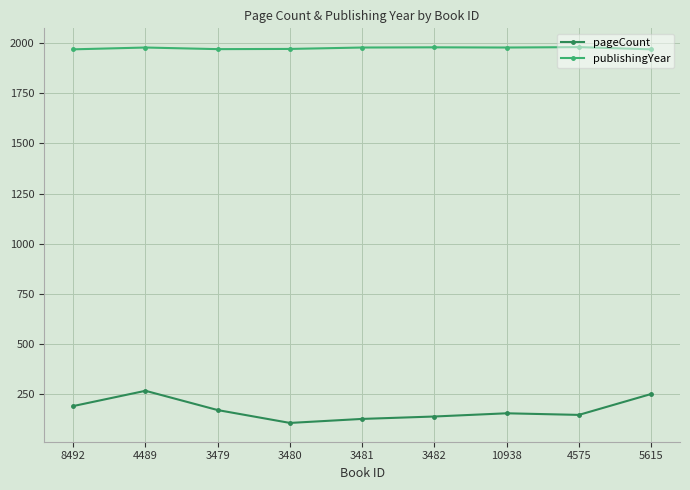

True or false: publishingYear has more than 0 points higher than both neighbors.

True